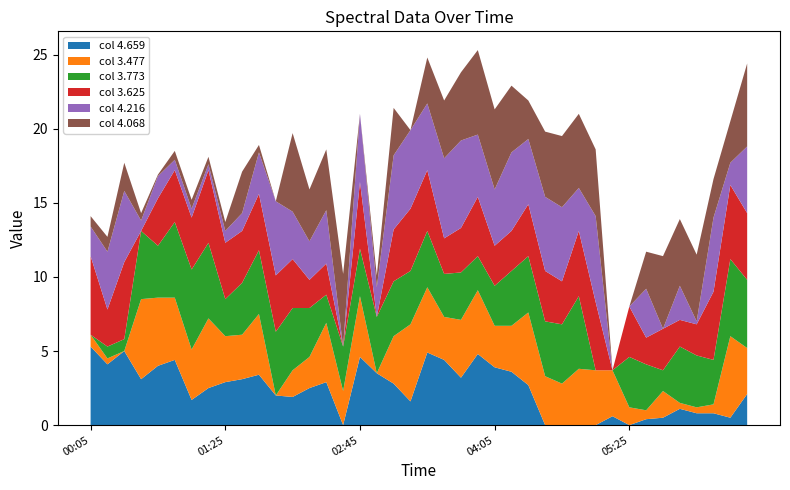

What is the highest value of the col 4.659 series?

5.3